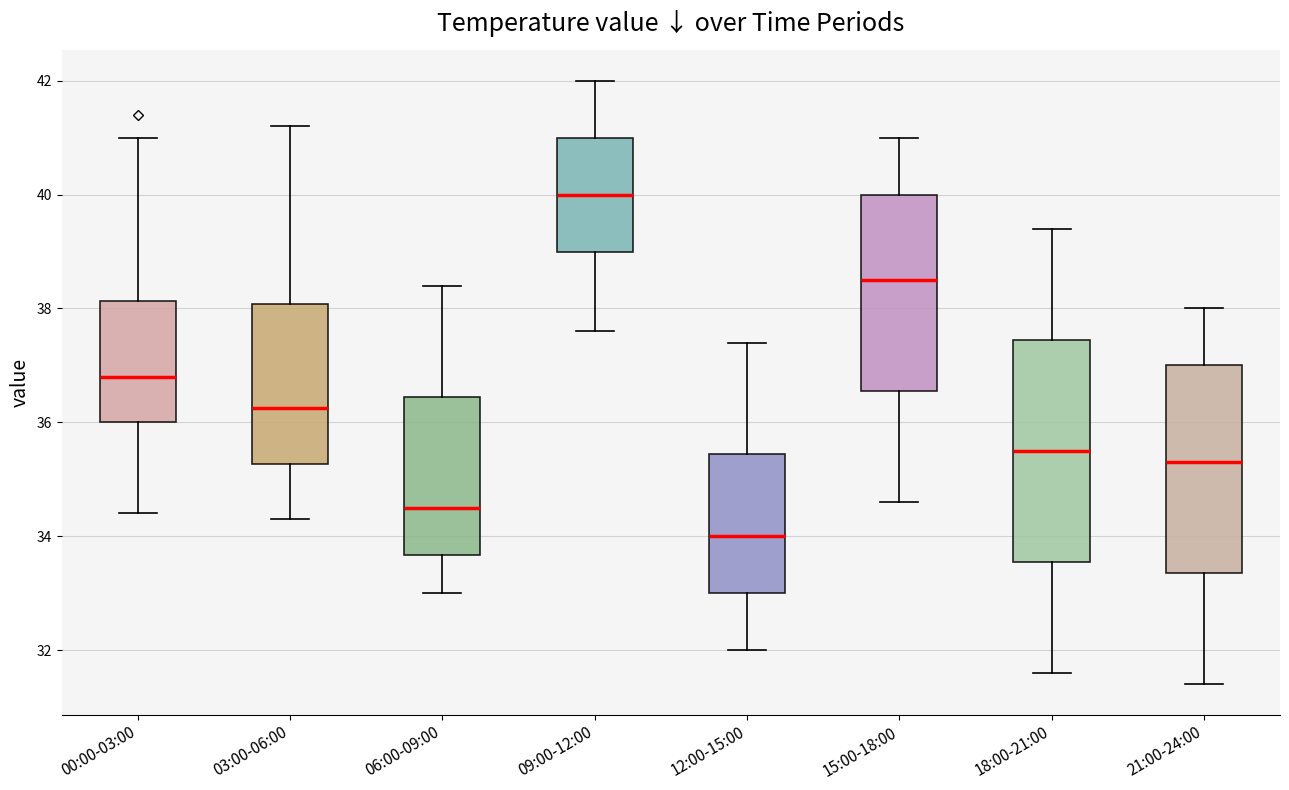

Reading left to right, transcribe this box plot: for each box, give where its median line is, the range the box spans, and where its two whiskers end, as read against the y-axis. The values are not printed on the chart, so give them approximately, as read against the axis.

00:00-03:00: median 36.8, box 36.0 to 38.2, whiskers 34.4 to 41.0
03:00-06:00: median 36.2, box 35.2 to 38.0, whiskers 34.4 to 41.2
06:00-09:00: median 34.6, box 33.6 to 36.4, whiskers 33.0 to 38.4
09:00-12:00: median 40.0, box 39.0 to 41.0, whiskers 37.6 to 42.0
12:00-15:00: median 34.0, box 33.0 to 35.4, whiskers 32.0 to 37.4
15:00-18:00: median 38.6, box 36.6 to 40.0, whiskers 34.6 to 41.0
18:00-21:00: median 35.6, box 33.6 to 37.4, whiskers 31.6 to 39.4
21:00-24:00: median 35.4, box 33.4 to 37.0, whiskers 31.4 to 38.0